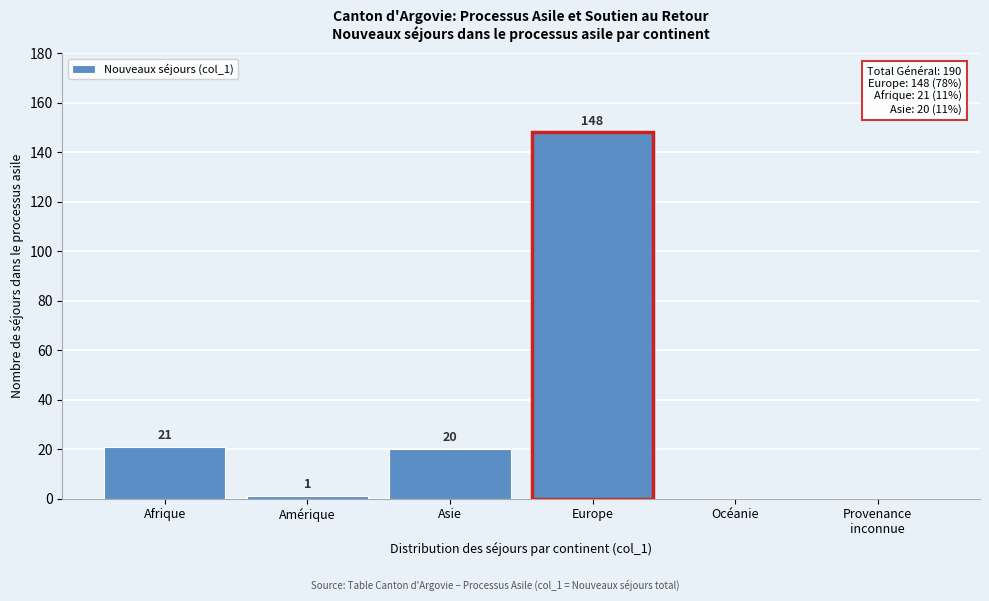

The chart shows a value of 148 at Europe. True or false?

True